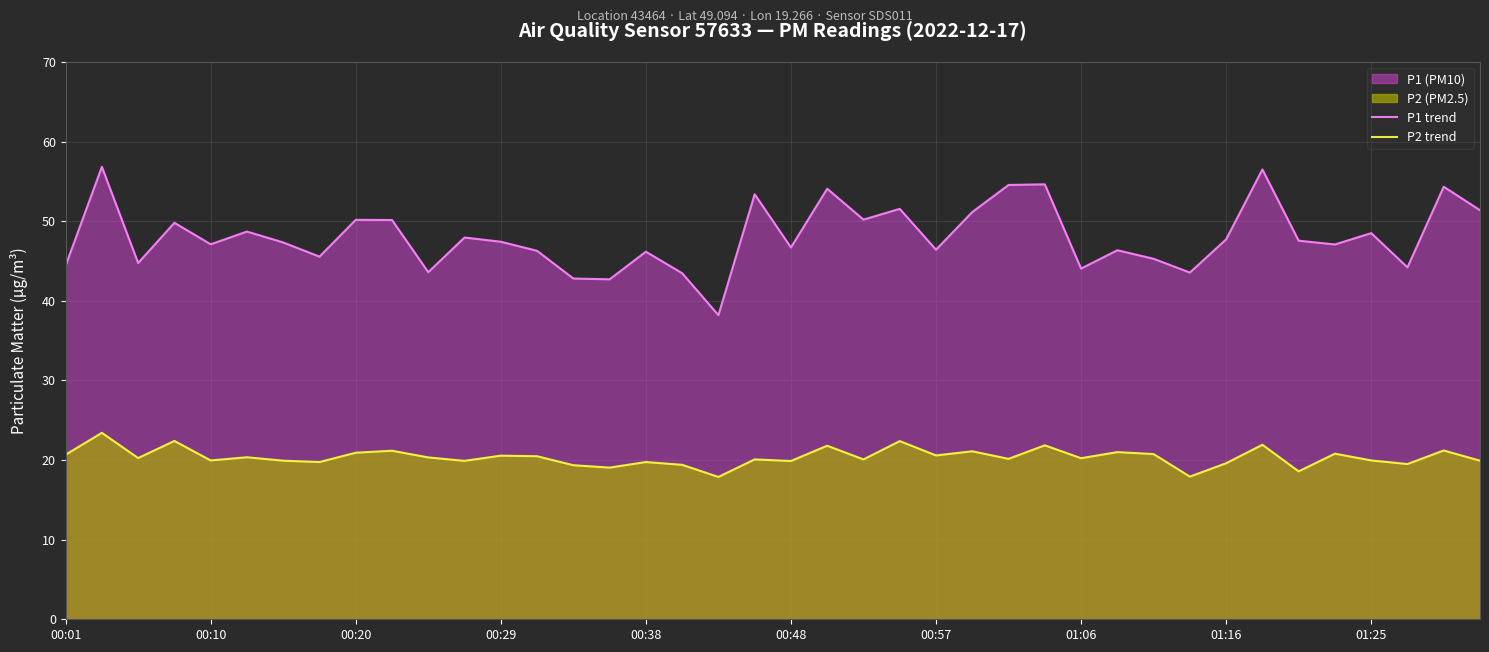

What is the maximum value shown in the chart?

56.8